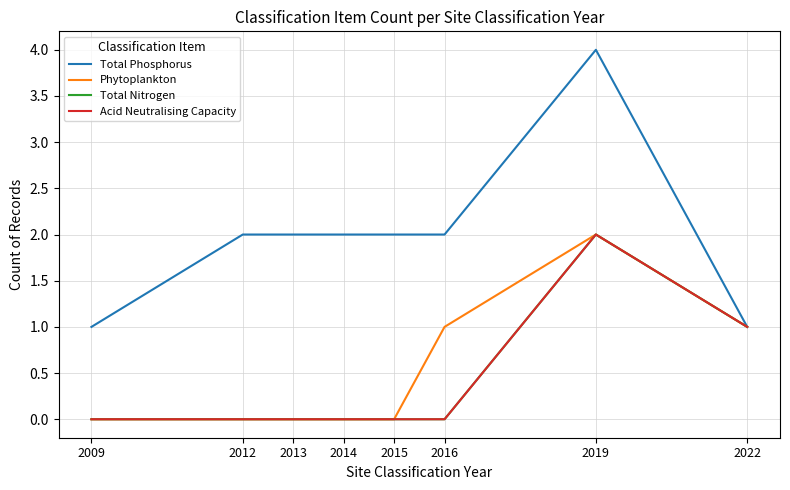

True or false: Total Nitrogen and Total Phosphorus cross at least once.

False